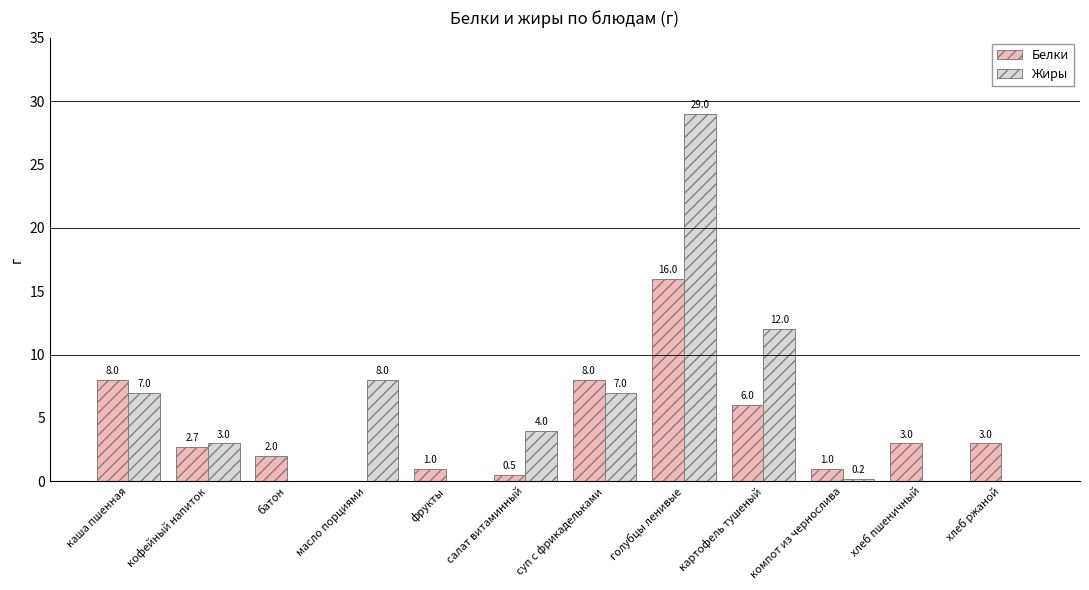

At which category is the sum across all series the highest?

голубцы ленивые